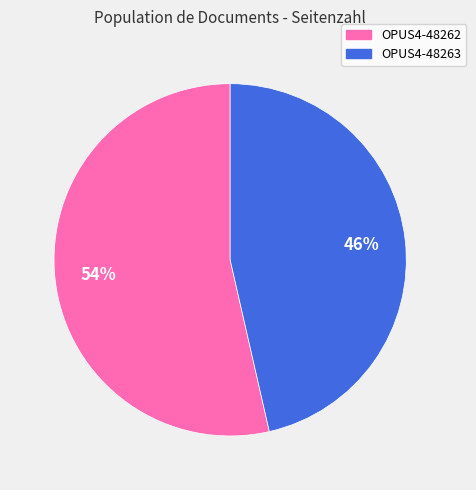

Count the number of slices in the pie.

2